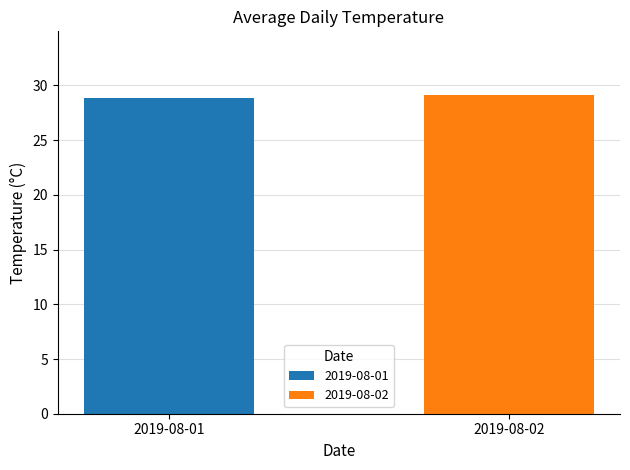

What is the ratio of the value at 2019-08-01 to the value at 2019-08-02?

1.0